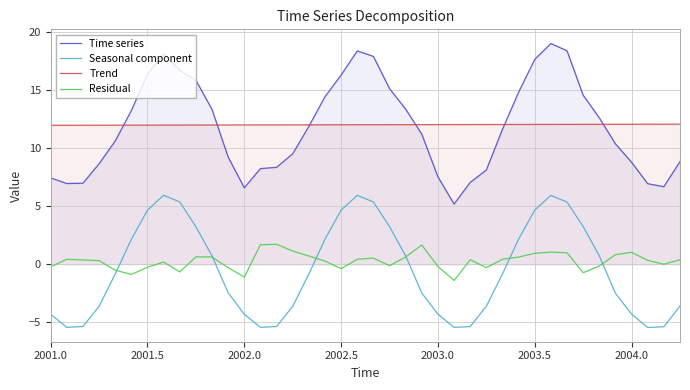

Rank the series by their maximum value, from highest to lowest.

Time series, Trend, Seasonal component, Residual